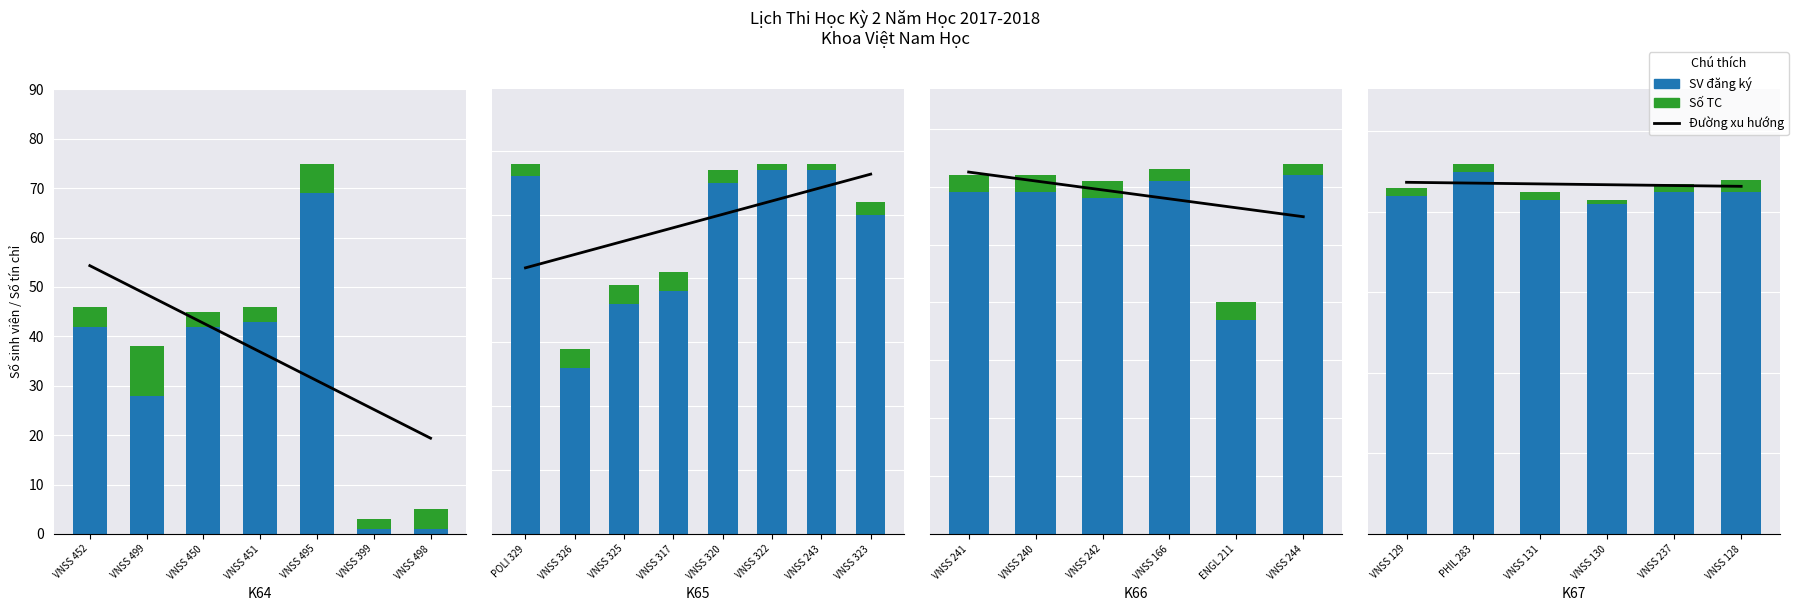

The value of Số TC at VNSS 128 is 3. True or false?

True